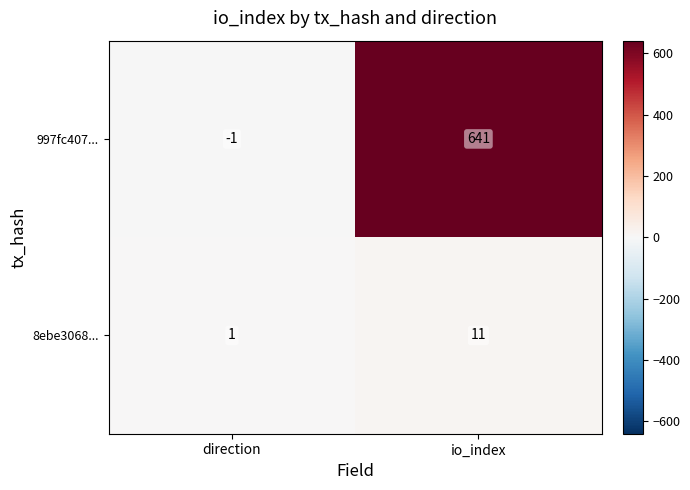

List the labels in order of 997fc407... value, smallest first.

direction, io_index